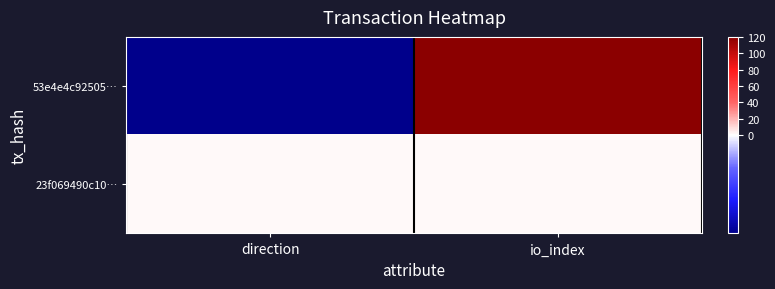

List the series in order of their peak value, highest first.

53e4e4c92505…, 23f069490c10…